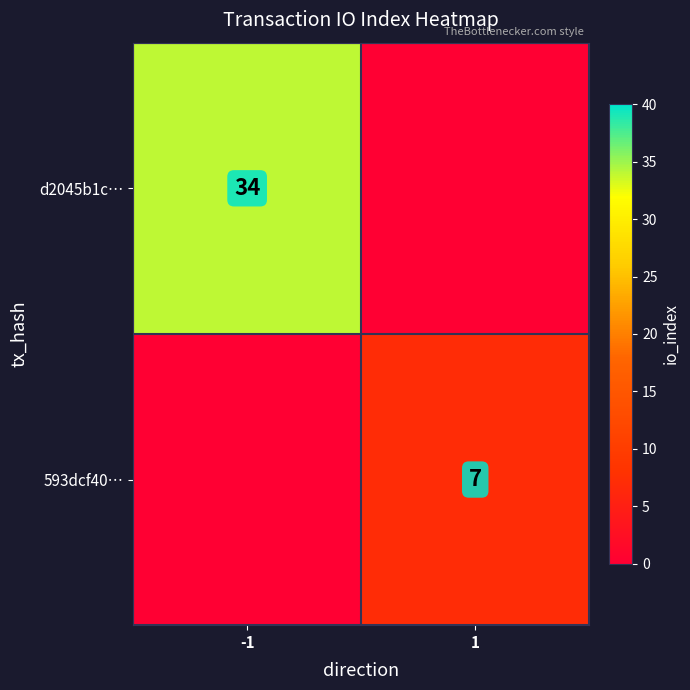

The value of 593dcf40… at 1 is 7. True or false?

True